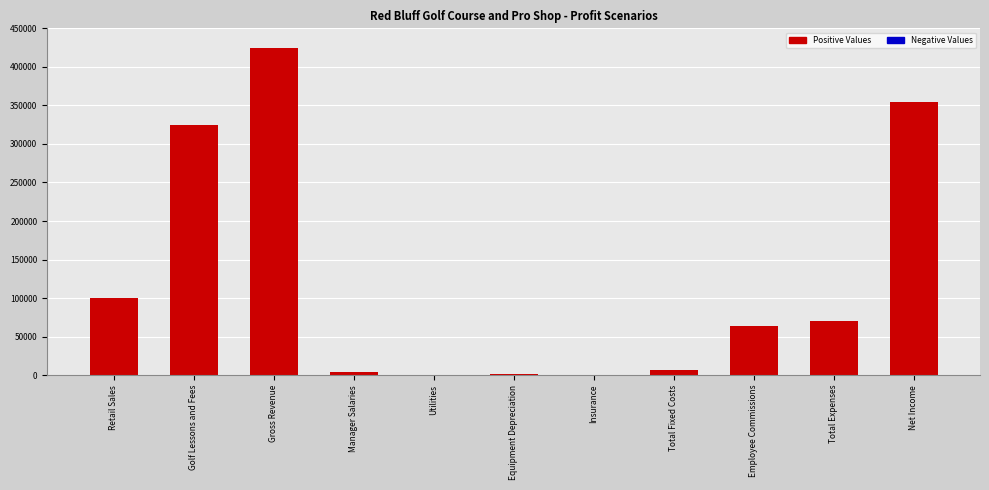

Count the number of categories in the chart.

11